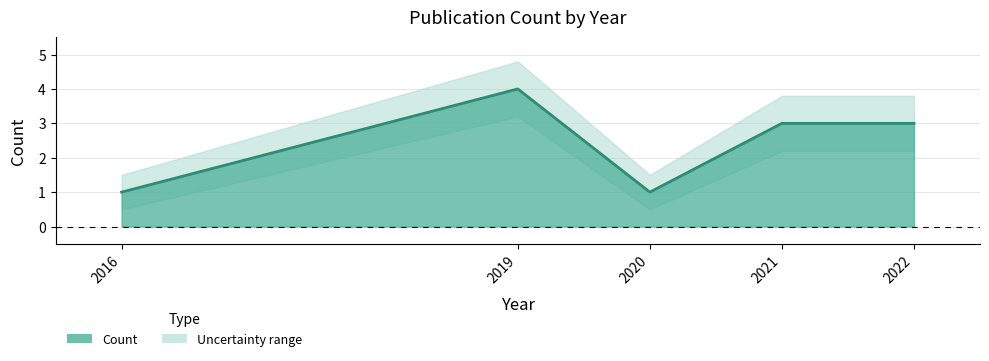

Reading left to right, what are all the values shown in this chart?

2016=1	2019=4	2020=1	2021=3	2022=3